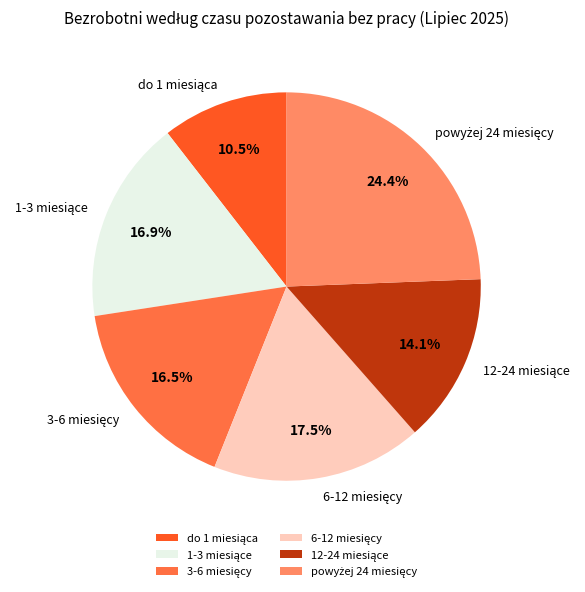

Is there any slice that represents more than half of the pie?

No